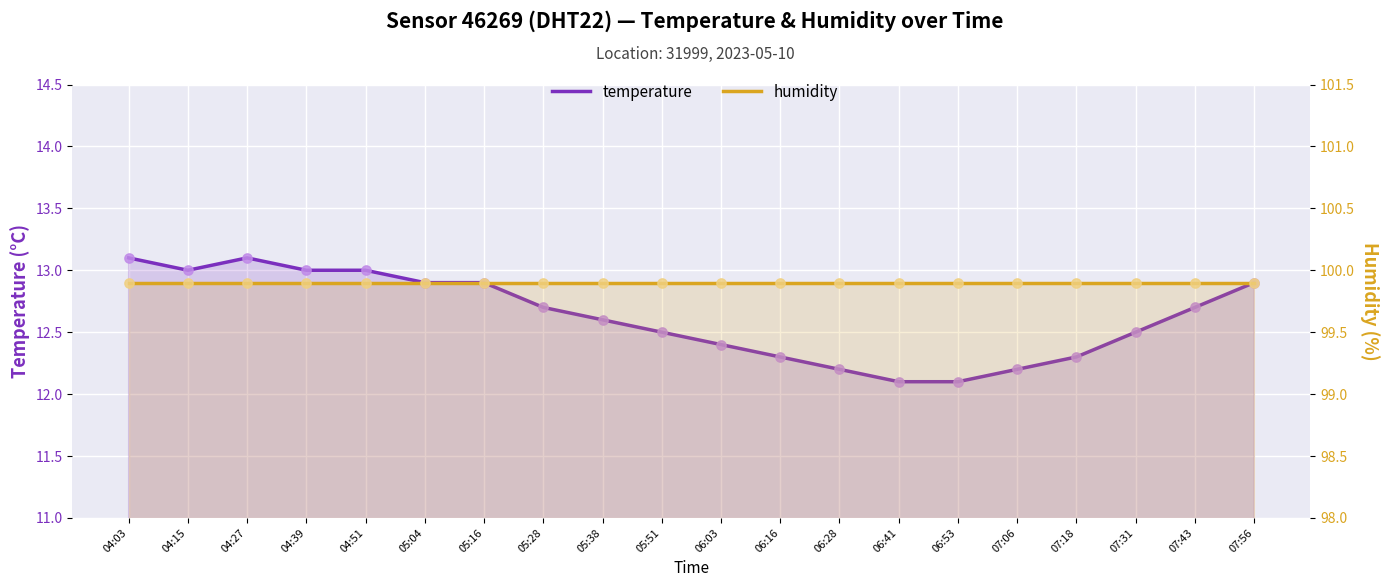

At which category is the sum across all series the highest?

04:03